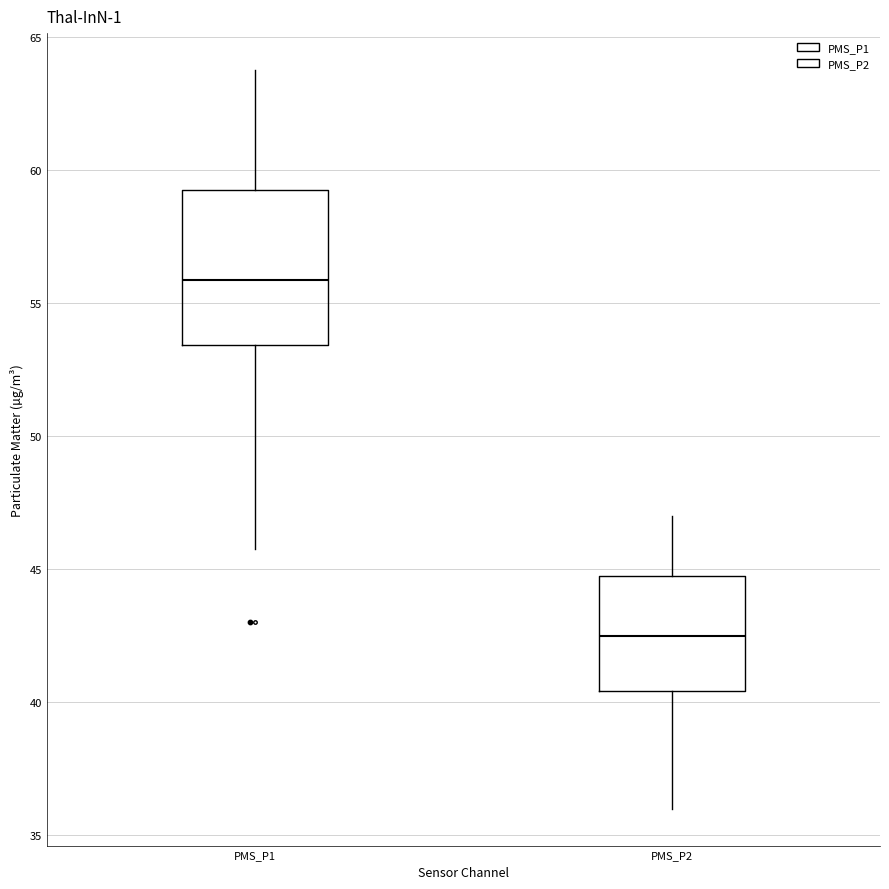

Which box is the tallest, from its lower edge to its upper edge?

PMS_P1